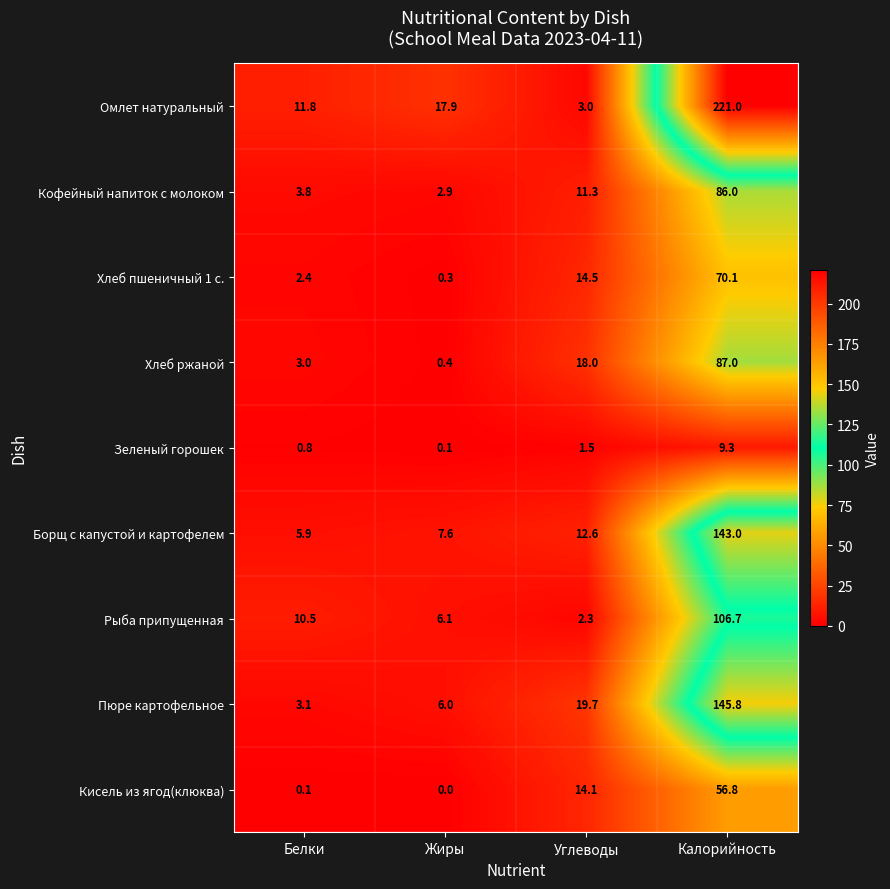

The value of Рыба припущенная at Жиры is 8.7. True or false?

False